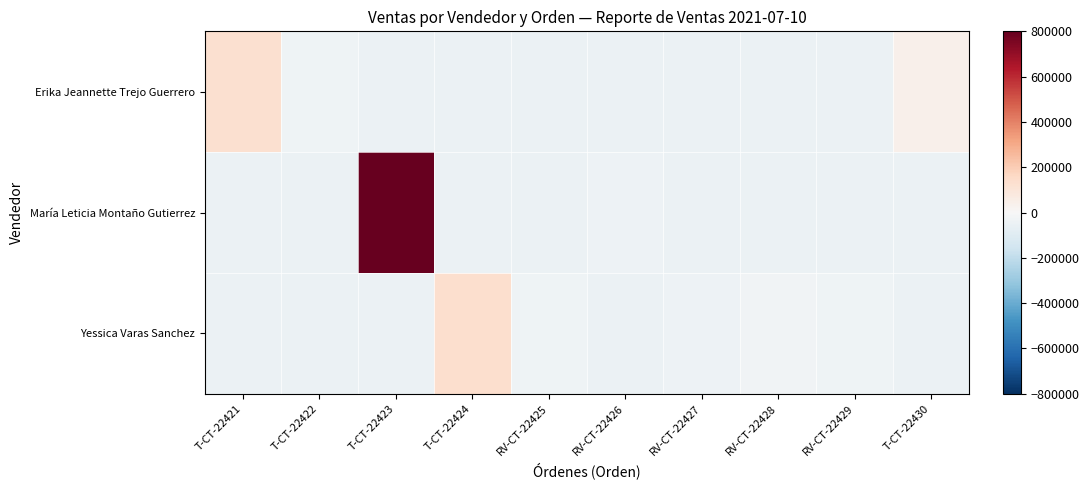

Which has a higher value, T-CT-22422 or T-CT-22421?

T-CT-22421